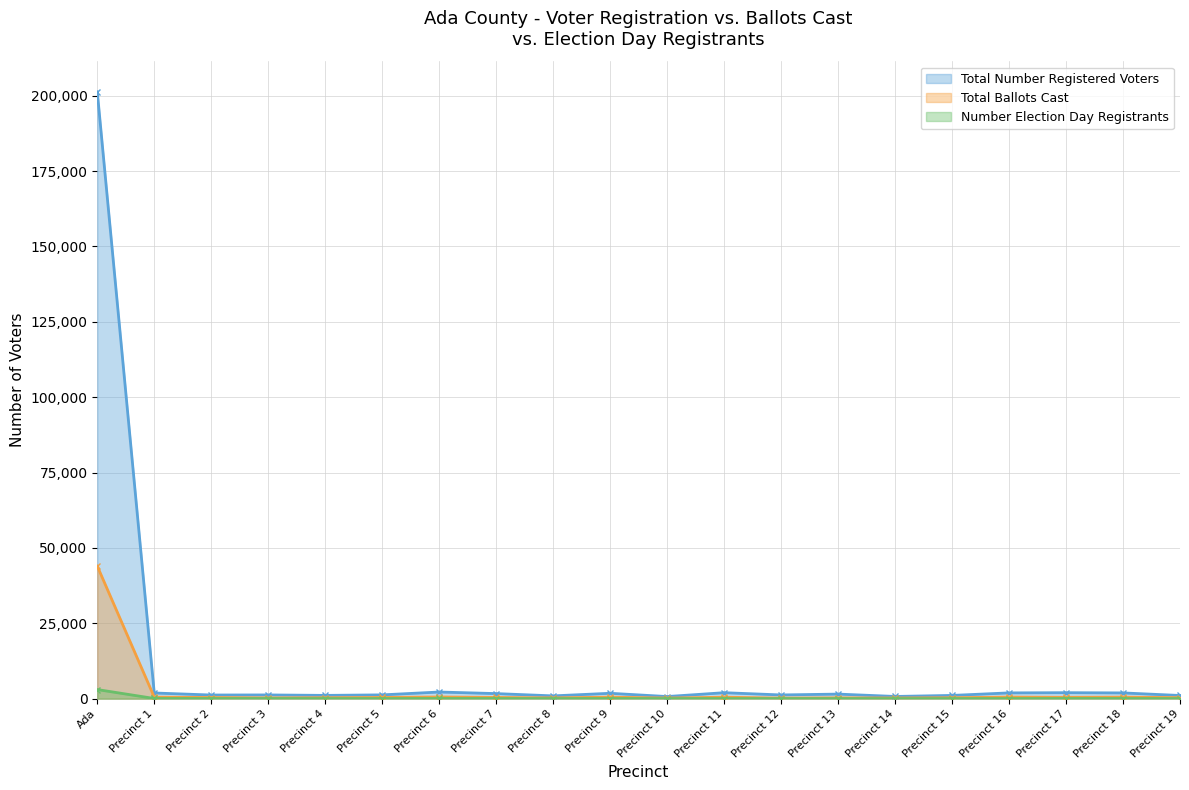

What is the greatest value displayed?

201313